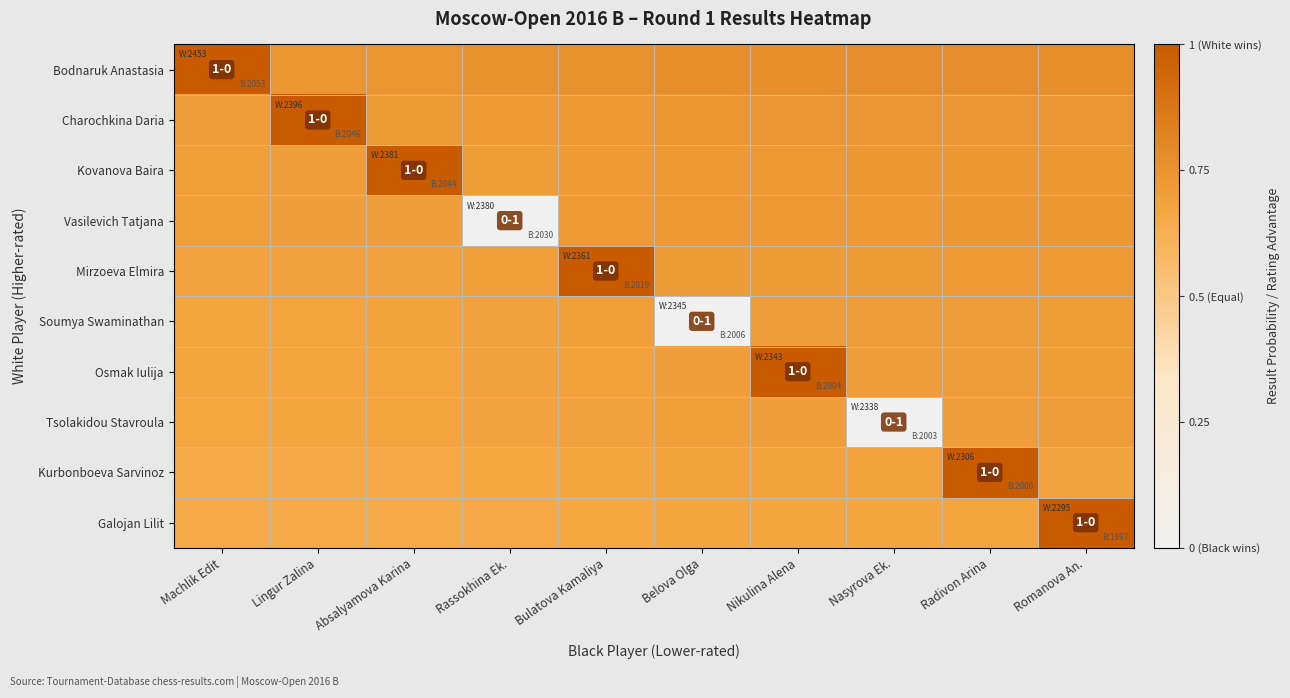

Reading right to left, transcribe all the data shown in this chart.

Bodnaruk Anastasia: Romanova An.=0.8	Radivon Arina=0.8	Nasyrova Ek.=0.8	Nikulina Alena=0.8	Belova Olga=0.8	Bulatova Kamaliya=0.8	Rassokhina Ek.=0.8	Absalyamova Karina=0.7	Lingur Zalina=0.7	Machlik Edit=1.0
Charochkina Daria: Romanova An.=0.7	Radivon Arina=0.7	Nasyrova Ek.=0.7	Nikulina Alena=0.7	Belova Olga=0.7	Bulatova Kamaliya=0.7	Rassokhina Ek.=0.7	Absalyamova Karina=0.7	Lingur Zalina=1.0	Machlik Edit=0.7
Kovanova Baira: Romanova An.=0.7	Radivon Arina=0.7	Nasyrova Ek.=0.7	Nikulina Alena=0.7	Belova Olga=0.7	Bulatova Kamaliya=0.7	Rassokhina Ek.=0.7	Absalyamova Karina=1.0	Lingur Zalina=0.7	Machlik Edit=0.7
Vasilevich Tatjana: Romanova An.=0.7	Radivon Arina=0.7	Nasyrova Ek.=0.7	Nikulina Alena=0.7	Belova Olga=0.7	Bulatova Kamaliya=0.7	Rassokhina Ek.=0.0	Absalyamova Karina=0.7	Lingur Zalina=0.7	Machlik Edit=0.7
Mirzoeva Elmira: Romanova An.=0.7	Radivon Arina=0.7	Nasyrova Ek.=0.7	Nikulina Alena=0.7	Belova Olga=0.7	Bulatova Kamaliya=1.0	Rassokhina Ek.=0.7	Absalyamova Karina=0.7	Lingur Zalina=0.7	Machlik Edit=0.7
Soumya Swaminathan: Romanova An.=0.7	Radivon Arina=0.7	Nasyrova Ek.=0.7	Nikulina Alena=0.7	Belova Olga=0.0	Bulatova Kamaliya=0.7	Rassokhina Ek.=0.7	Absalyamova Karina=0.7	Lingur Zalina=0.7	Machlik Edit=0.7
Osmak Iulija: Romanova An.=0.7	Radivon Arina=0.7	Nasyrova Ek.=0.7	Nikulina Alena=1.0	Belova Olga=0.7	Bulatova Kamaliya=0.7	Rassokhina Ek.=0.7	Absalyamova Karina=0.7	Lingur Zalina=0.7	Machlik Edit=0.7
Tsolakidou Stavroula: Romanova An.=0.7	Radivon Arina=0.7	Nasyrova Ek.=0.0	Nikulina Alena=0.7	Belova Olga=0.7	Bulatova Kamaliya=0.7	Rassokhina Ek.=0.7	Absalyamova Karina=0.7	Lingur Zalina=0.7	Machlik Edit=0.7
Kurbonboeva Sarvinoz: Romanova An.=0.7	Radivon Arina=1.0	Nasyrova Ek.=0.7	Nikulina Alena=0.7	Belova Olga=0.7	Bulatova Kamaliya=0.7	Rassokhina Ek.=0.7	Absalyamova Karina=0.7	Lingur Zalina=0.7	Machlik Edit=0.7
Galojan Lilit: Romanova An.=1.0	Radivon Arina=0.7	Nasyrova Ek.=0.7	Nikulina Alena=0.7	Belova Olga=0.7	Bulatova Kamaliya=0.7	Rassokhina Ek.=0.7	Absalyamova Karina=0.7	Lingur Zalina=0.6	Machlik Edit=0.6